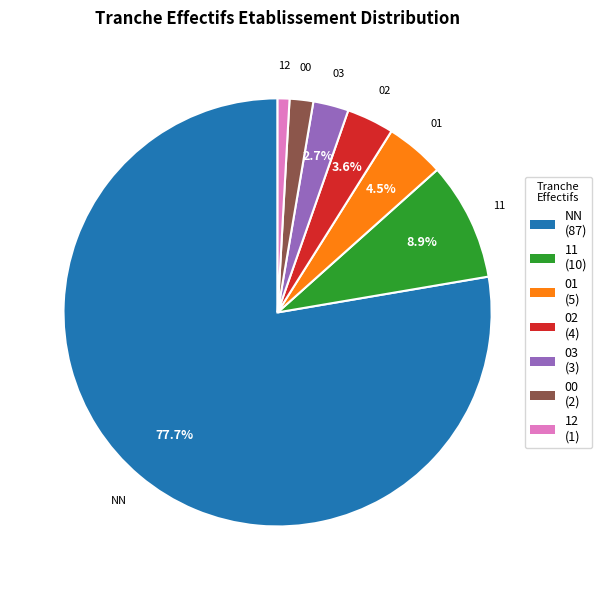

Does any single category account for the majority?

Yes